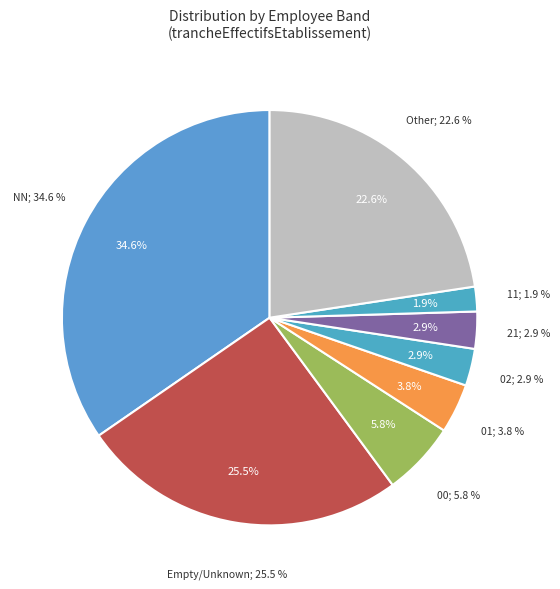

Count the number of slices in the pie.

8